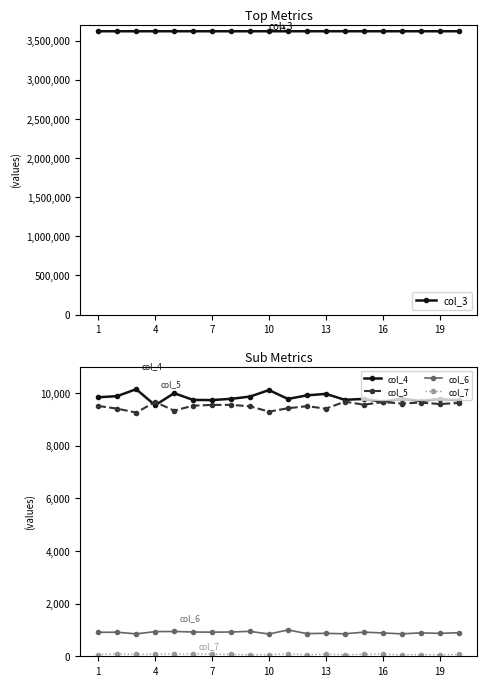

True or false: col_6 and col_5 intersect in this chart.

False